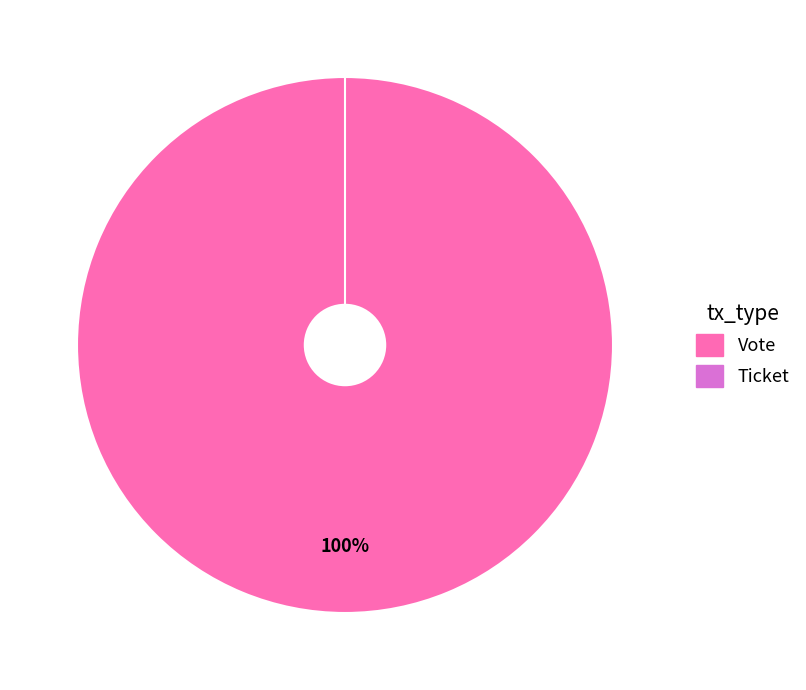

Between Ticket and Vote, which is larger?

Vote